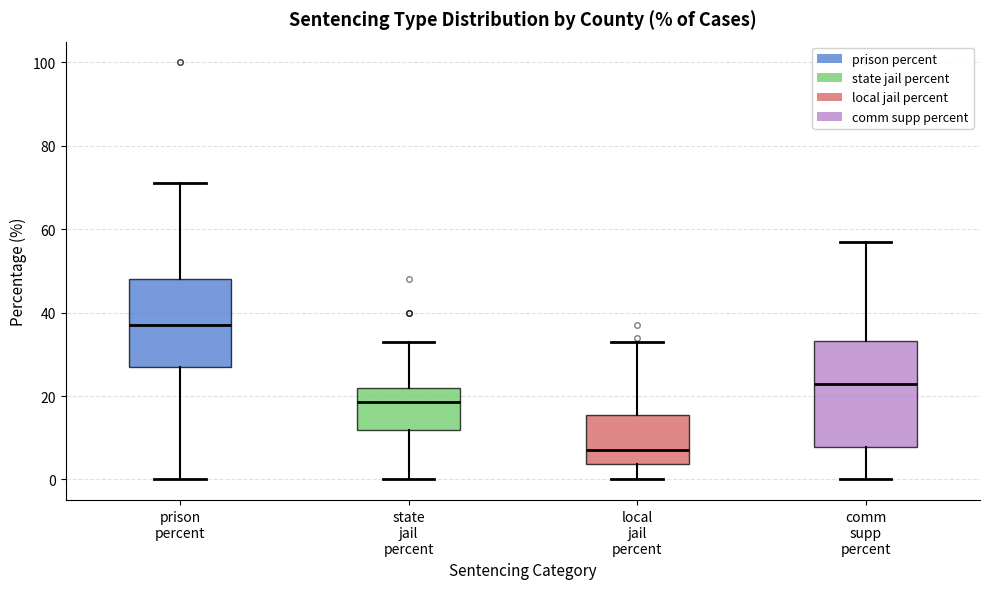

Which box has the lowest median line?

local jail percent